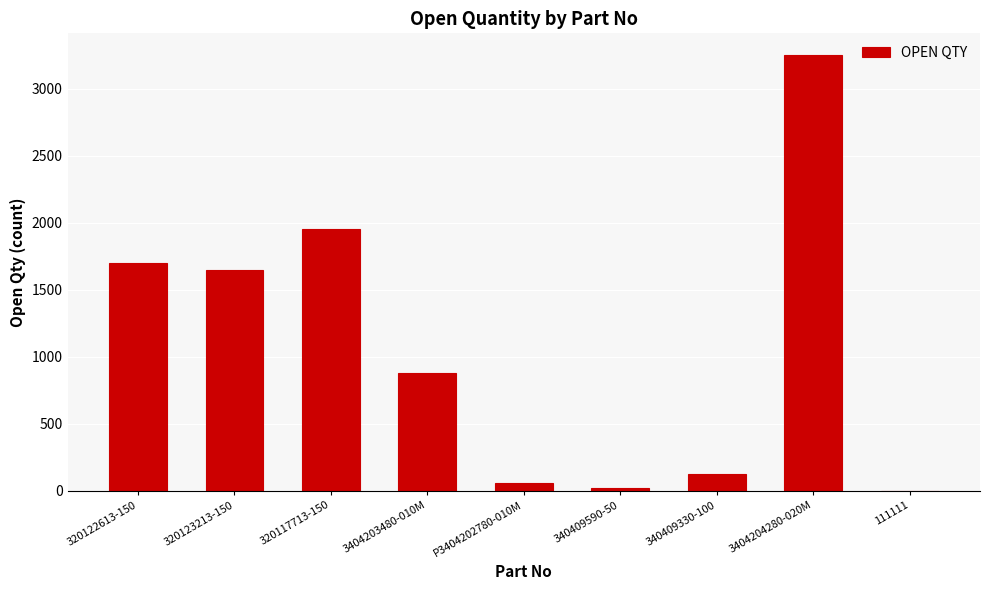

Which label corresponds to the largest value in the chart?

3404204280-020M